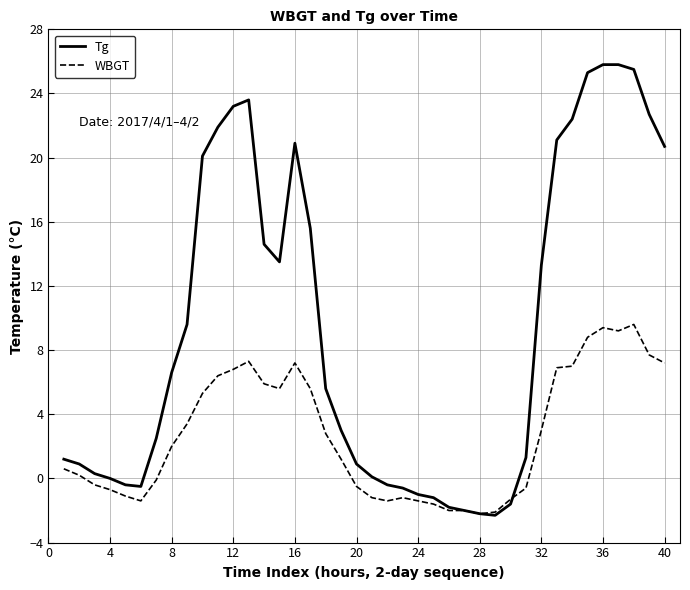

Rank the series by their average value, from lowest to highest.

WBGT, Tg